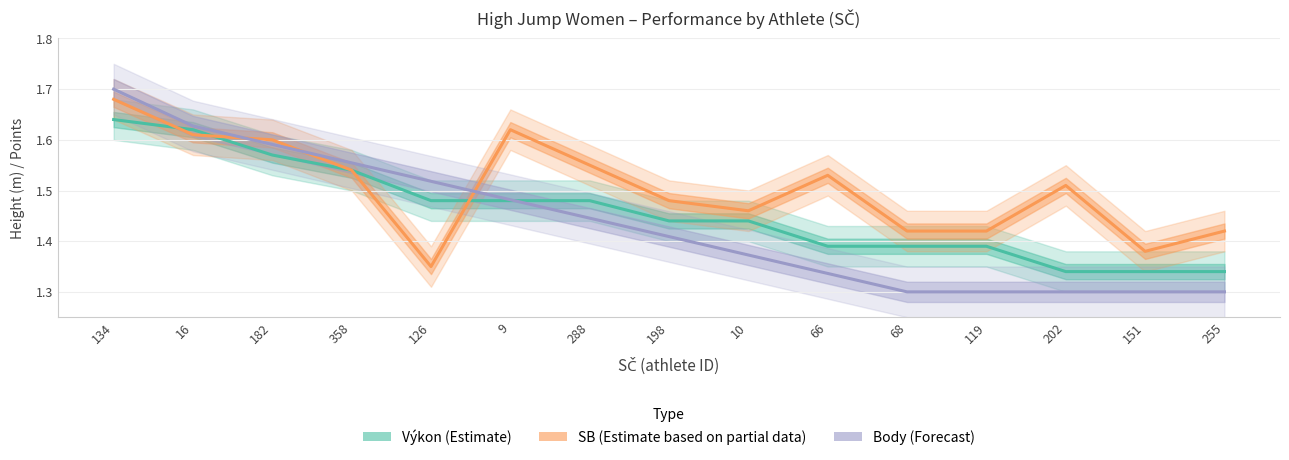

The Body (Forecast) series shows 0.7 at 151. True or false?

False